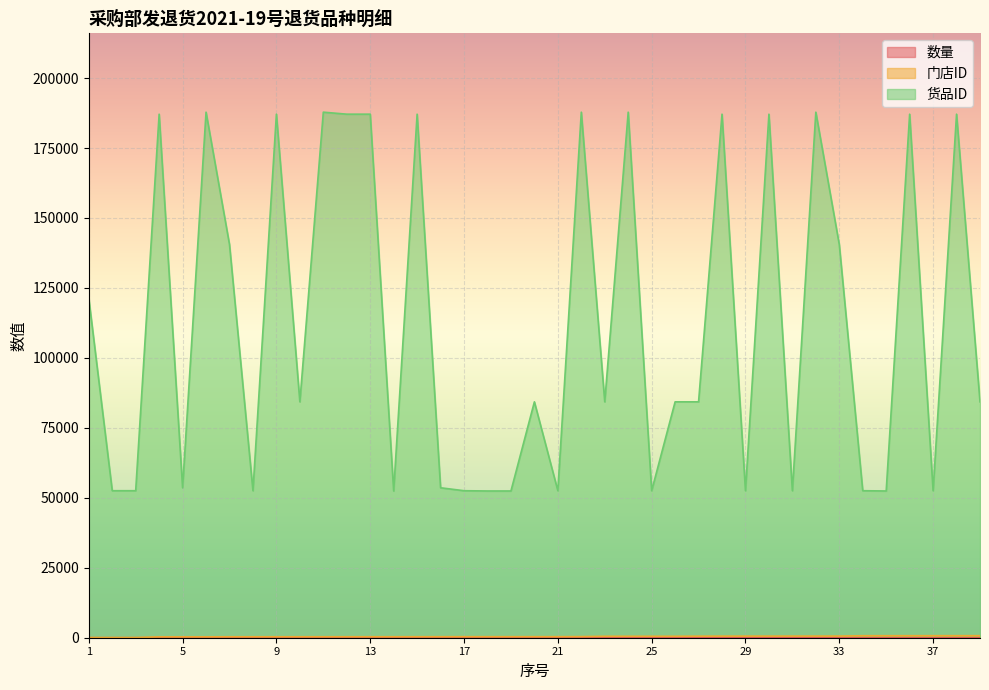

What is the difference between the highest and lowest values at 28?

187089